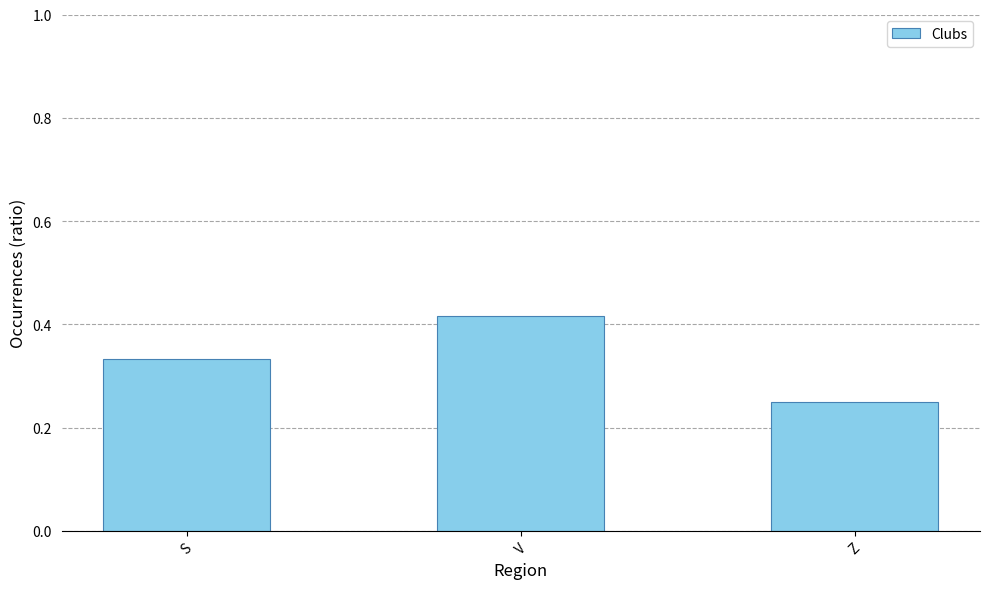

What position from the left is S?

1